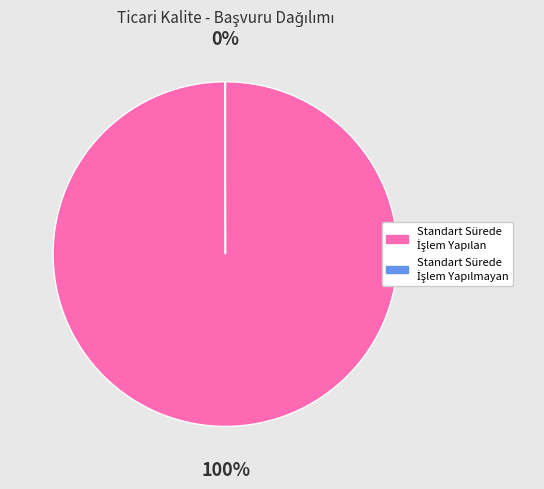

To the nearest percent, what is the difference between the largest and smallest slice percentages?

100%